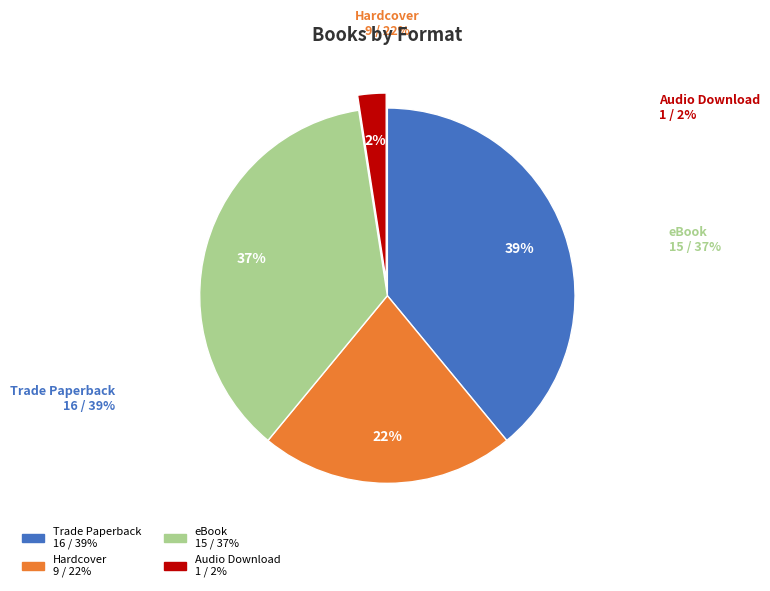

What is the largest slice in the pie chart?

Trade Paperback